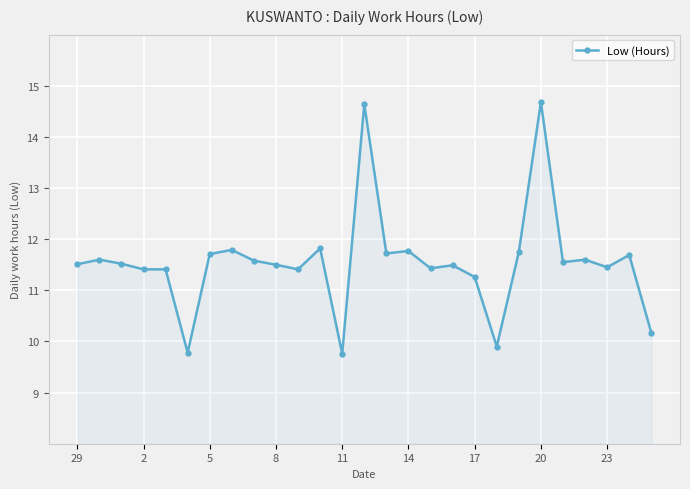

How many lines are shown in the chart?

1